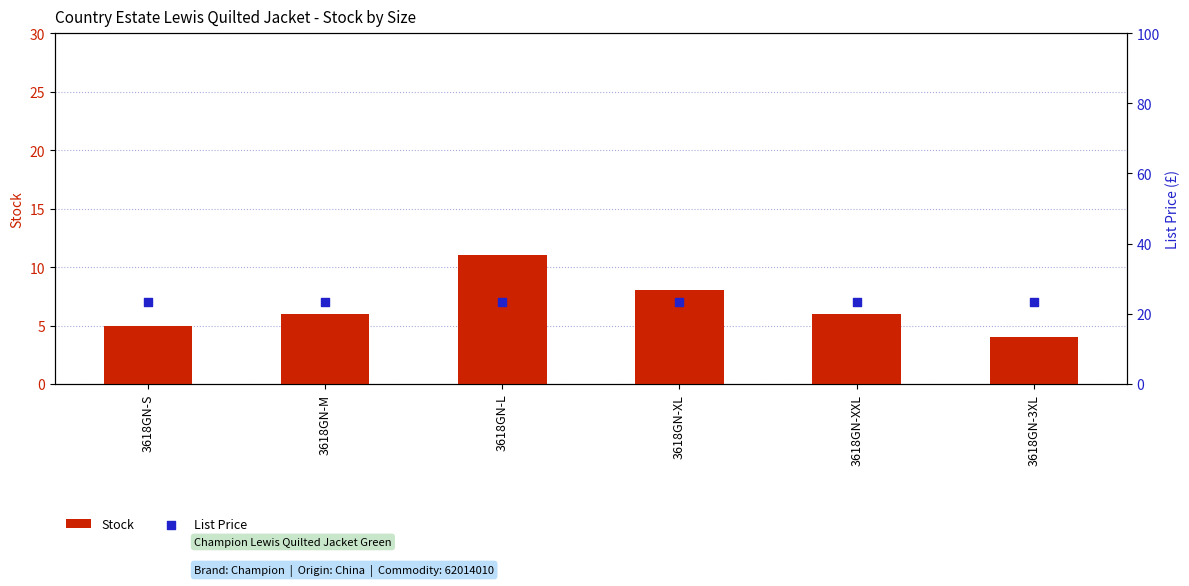

What is the total value across all series at 3618GN-L?

34.5